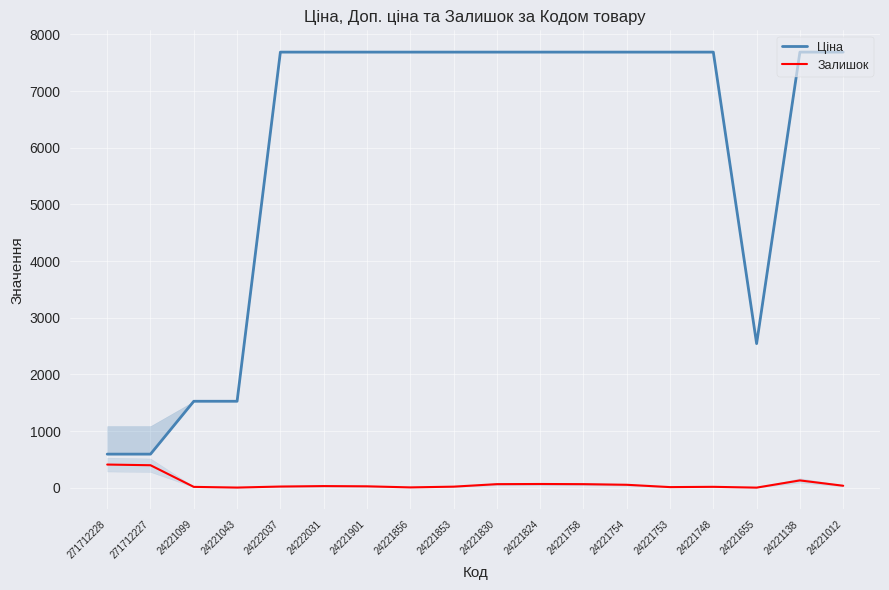

What is the maximum value shown in the chart?

7688.0